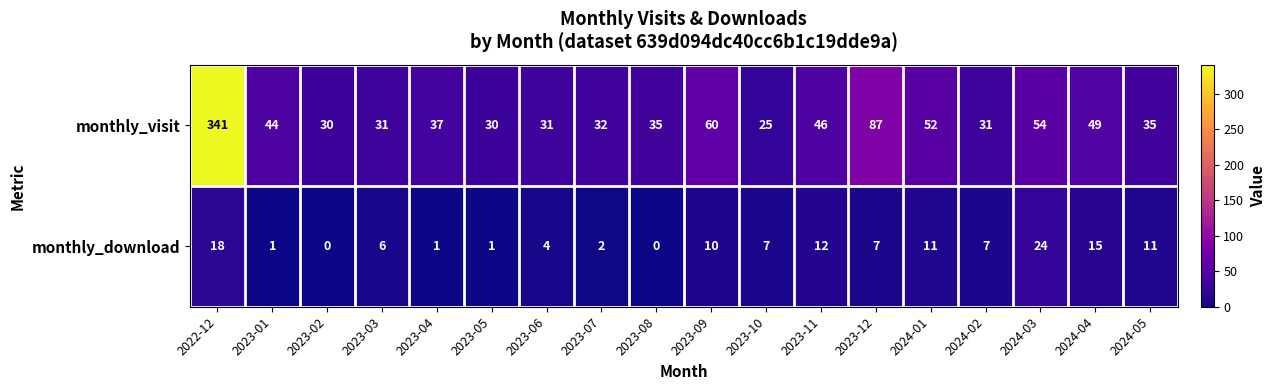

At 2024-03, list the series in order from largest to smallest.

monthly_visit, monthly_download